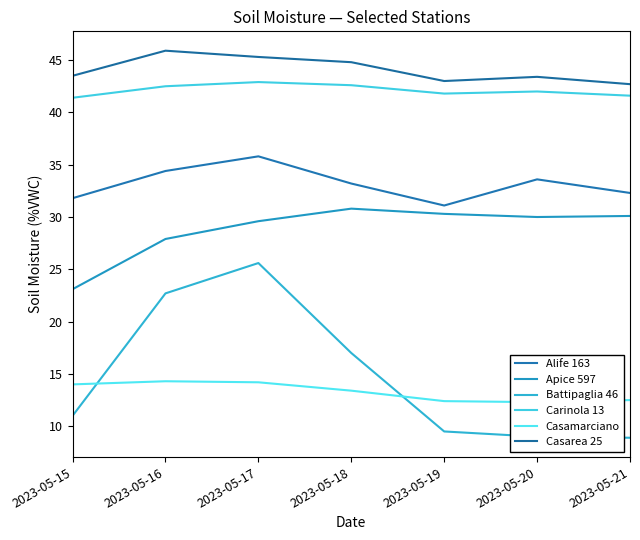

True or false: Casamarciano and Carinola 13 intersect in this chart.

False